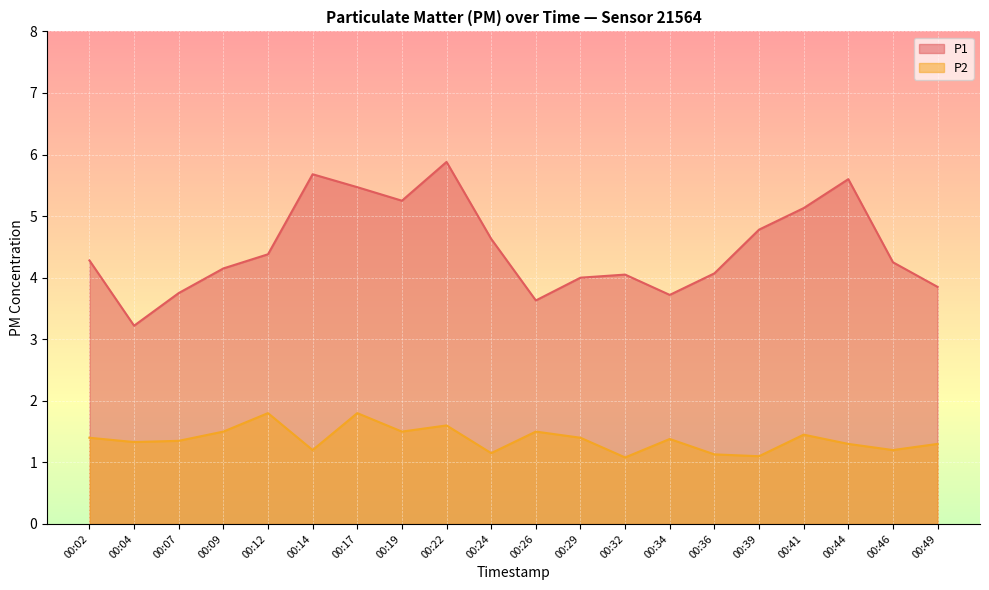

Between 00:09 and 00:34, which series saw the biggest shift?

P1